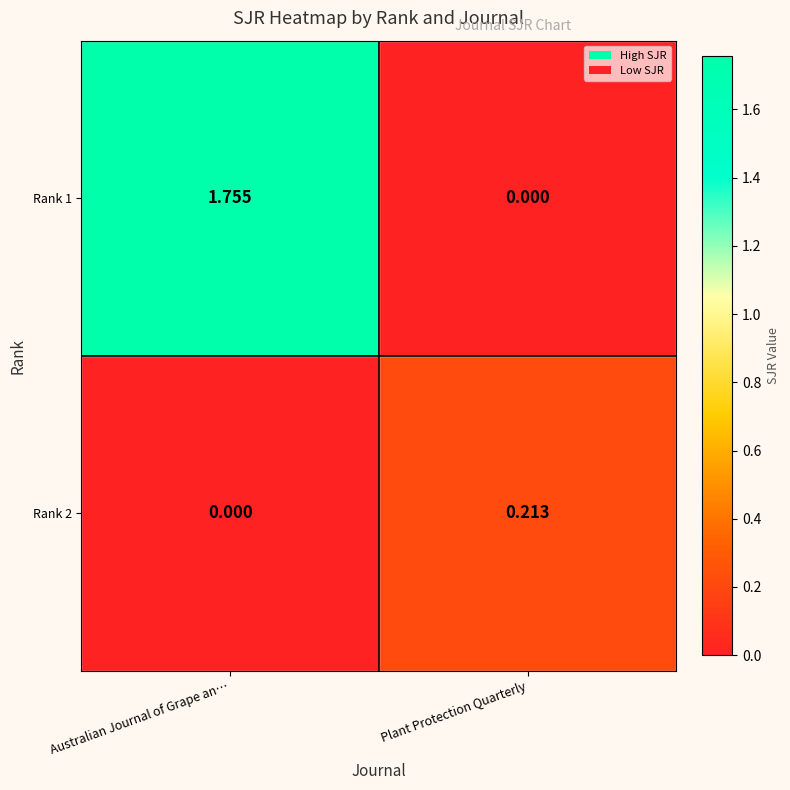

At which category is the sum across all series the highest?

Australian Journal of Grape an…